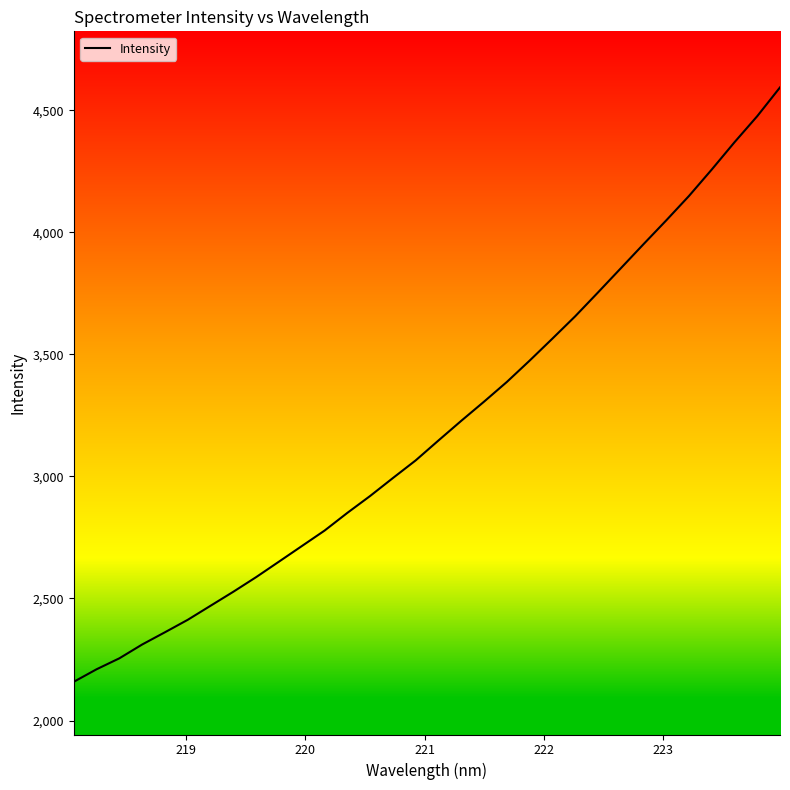

What is the average value?

3202.6